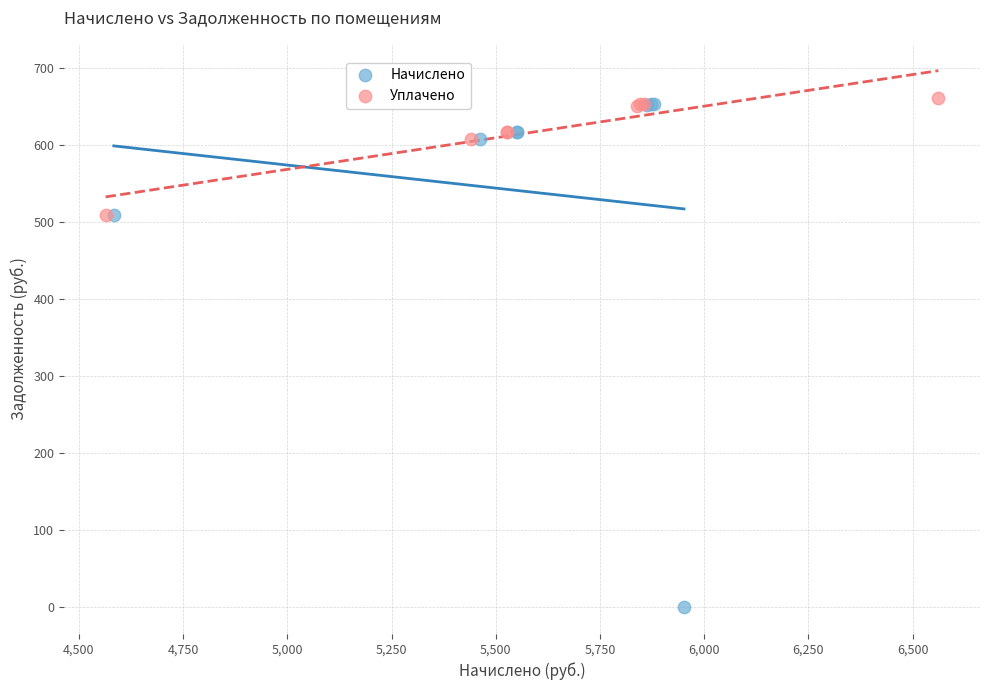

Which series has the widest spread of Y values?

Начислено